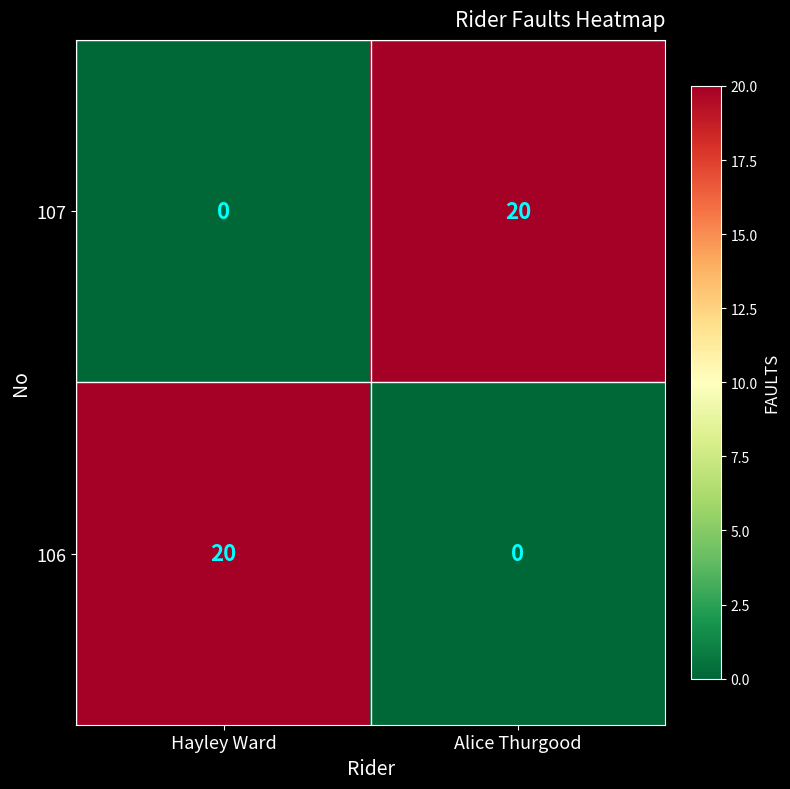

Is the value of 106 at Hayley Ward greater than the value of 107 at Hayley Ward?

Yes